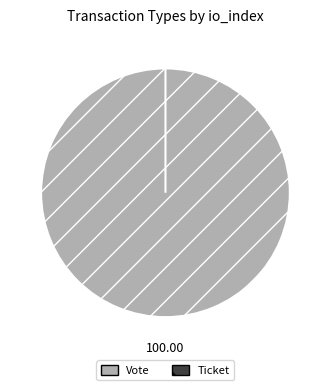

Rank the categories by value from highest to lowest.

Vote, Ticket